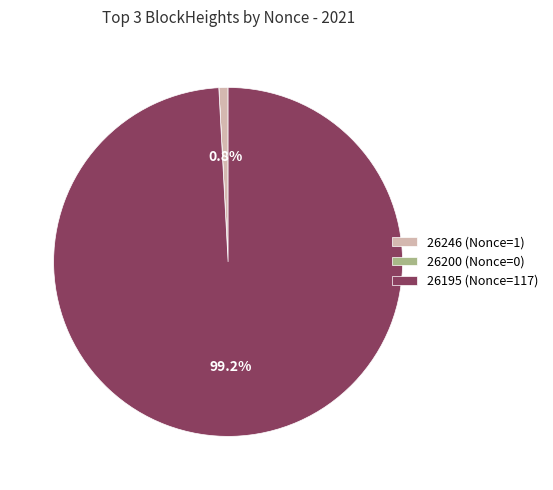

What is the total percentage of 26246 (Nonce=1) and 26195 (Nonce=117)?

100.0%